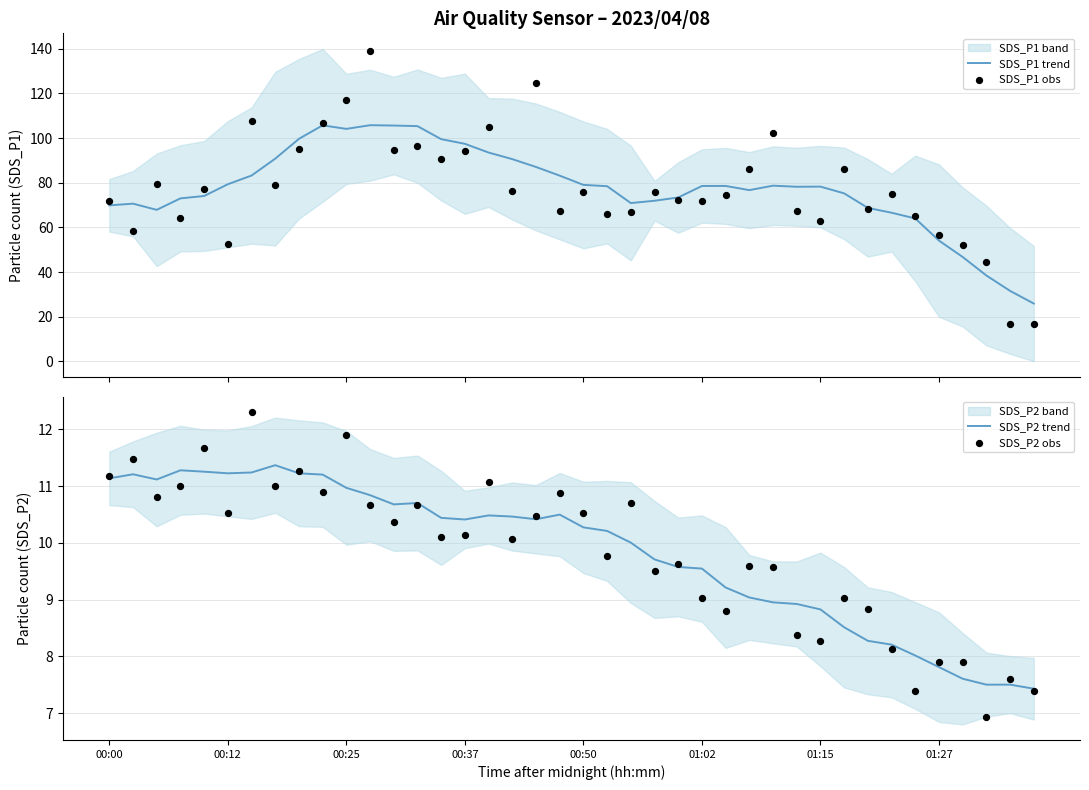

Which series has the largest total across all categories?

SDS_P1 obs